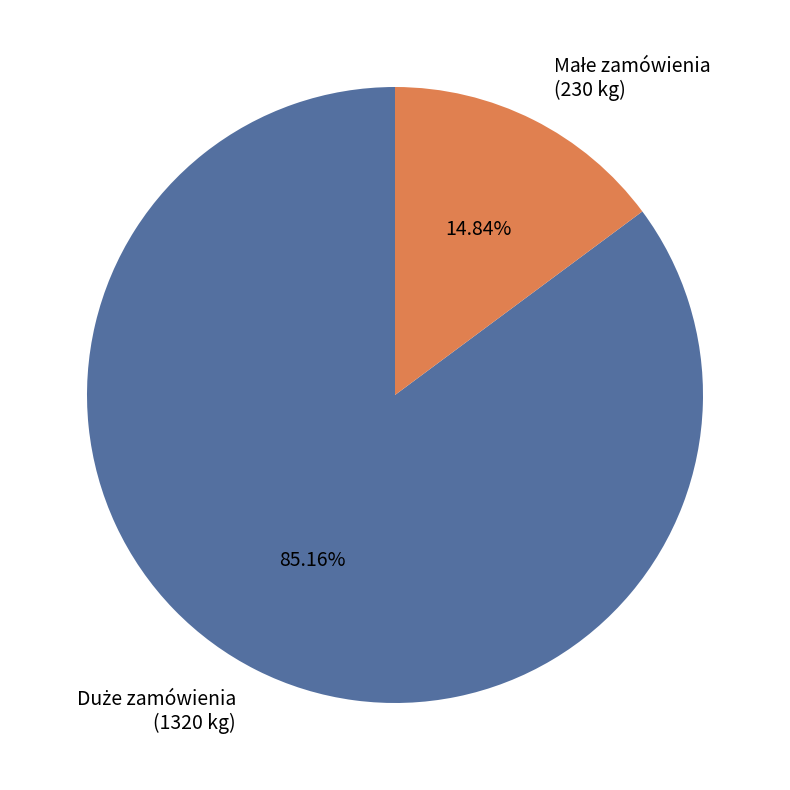

How many slices are in this pie chart?

2